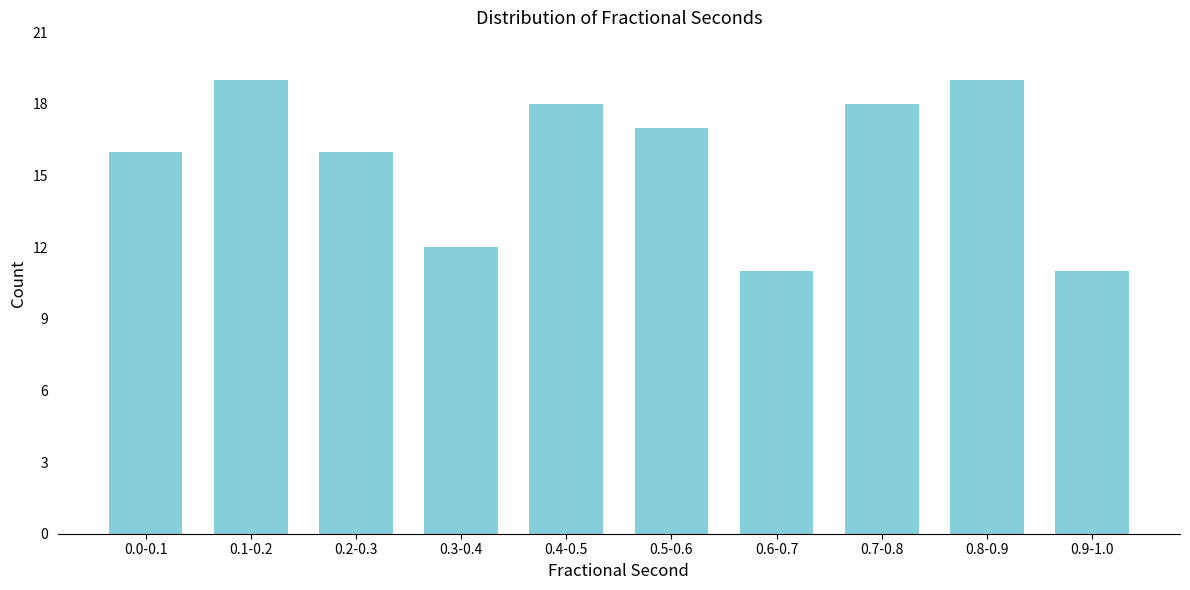

Reading right to left, transcribe all the data shown in this chart.

11	19	18	11	17	18	12	16	19	16